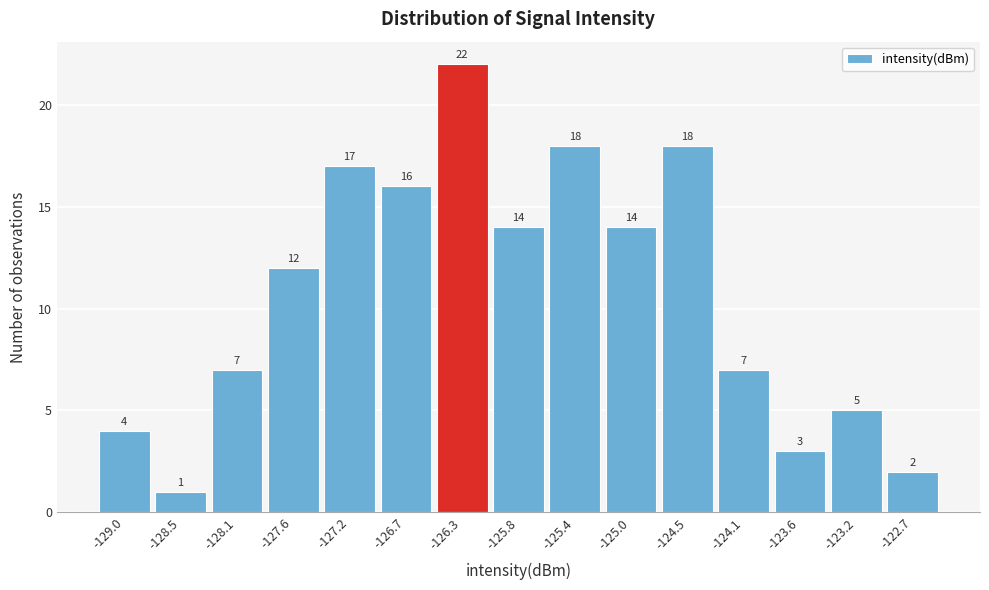

Reading left to right, list every bar in this chart as the range it spans on the x-axis followed by its height. The bar edges are not printed on the chart, so give them approximately, as read against the axis.

-129.20 to -128.75: 4
-128.75 to -128.30: 1
-128.30 to -127.85: 7
-127.85 to -127.40: 12
-127.40 to -126.95: 17
-126.95 to -126.50: 16
-126.50 to -126.05: 22
-126.05 to -125.65: 14
-125.65 to -125.20: 18
-125.20 to -124.75: 14
-124.75 to -124.30: 18
-124.30 to -123.85: 7
-123.85 to -123.40: 3
-123.40 to -122.95: 5
-122.95 to -122.50: 2